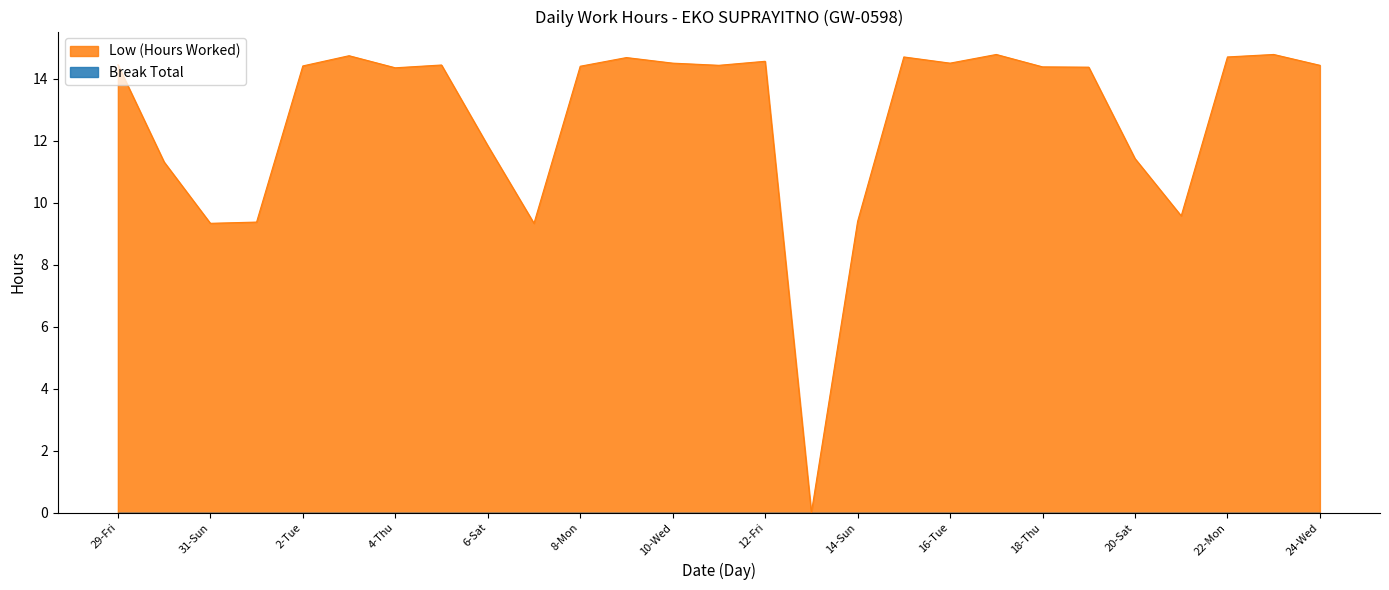

At which label does the data first exceed 14?

29-Fri